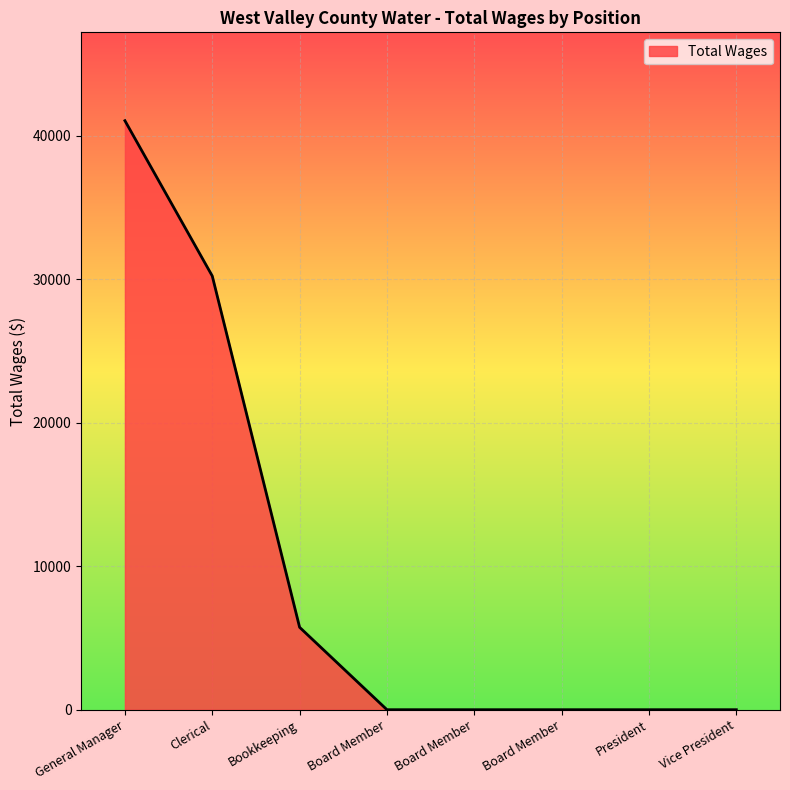

Approximately how many times larger is the value at Bookkeeping compared to General Manager?

0.1